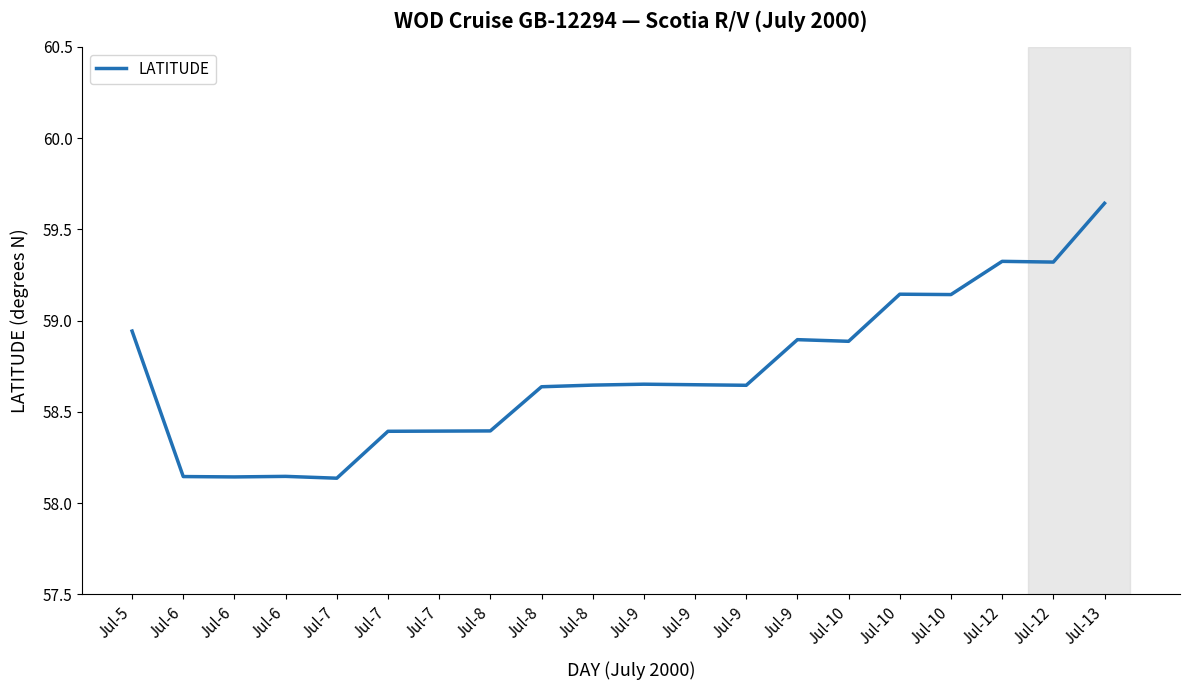

Rank the categories by value from highest to lowest.

Jul-13, Jul-12, Jul-12, Jul-10, Jul-10, Jul-5, Jul-9, Jul-10, Jul-9, Jul-9, Jul-8, Jul-9, Jul-8, Jul-8, Jul-7, Jul-7, Jul-6, Jul-6, Jul-6, Jul-7